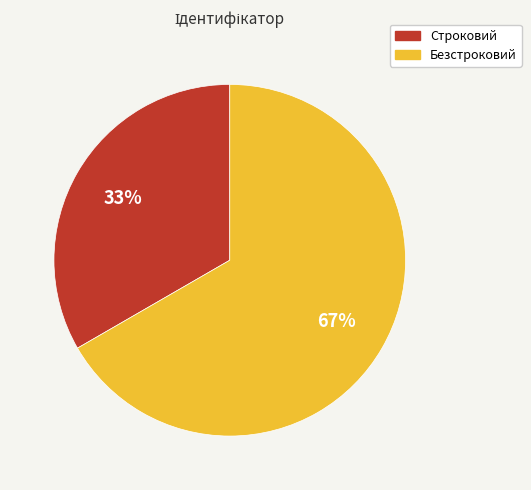

Which slice is the largest?

Безстроковий